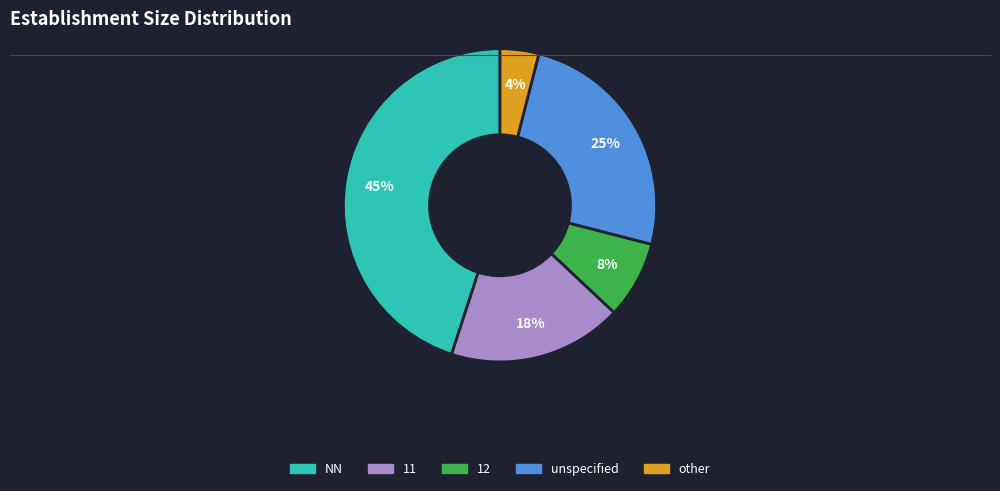

Does any single category account for the majority?

No